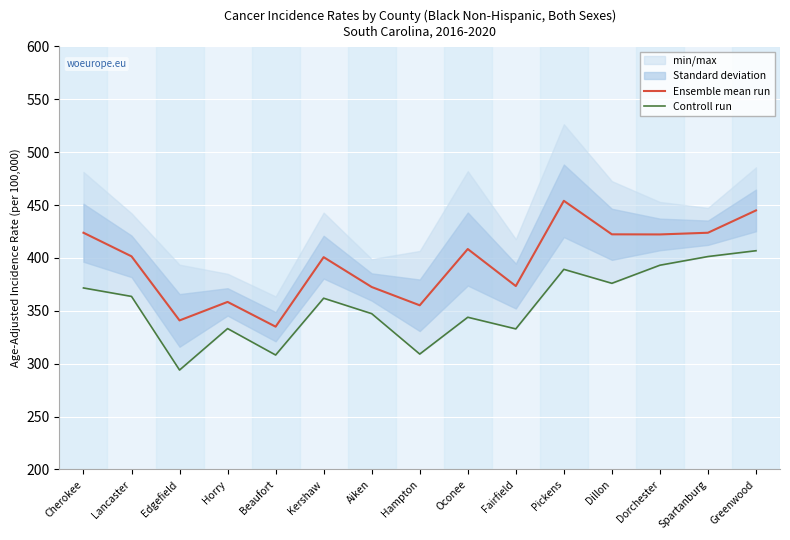

Reading left to right, what are all the values shown in this chart?

Ensemble mean run: Cherokee=423.8	Lancaster=401.5	Edgefield=340.9	Horry=358.4	Beaufort=335.0	Kershaw=400.7	Aiken=372.5	Hampton=355.2	Oconee=408.4	Fairfield=373.4	Pickens=454.0	Dillon=422.3	Dorchester=422.2	Spartanburg=423.8	Greenwood=444.9
Controll run: Cherokee=371.6	Lancaster=363.6	Edgefield=294.0	Horry=333.2	Beaufort=308.2	Kershaw=361.9	Aiken=347.3	Hampton=309.1	Oconee=343.9	Fairfield=332.9	Pickens=389.2	Dillon=376.0	Dorchester=393.1	Spartanburg=401.3	Greenwood=406.8